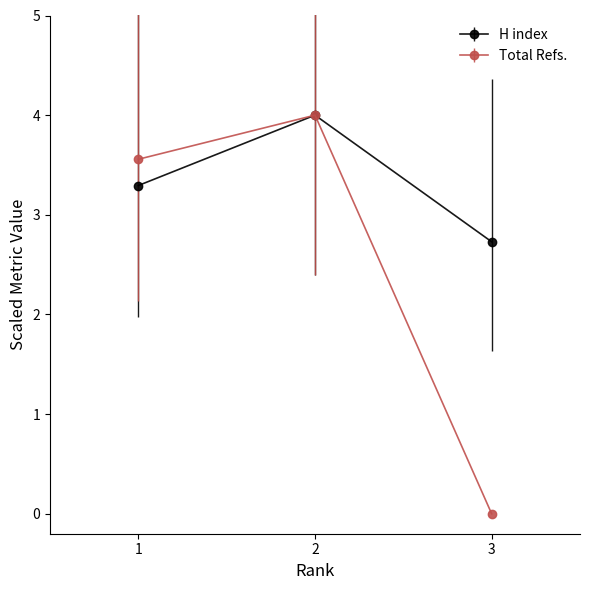

Reading left to right, transcribe all the data shown in this chart.

H index: 3.3	4.0	2.7
Total Refs.: 3.6	4.0	0.0